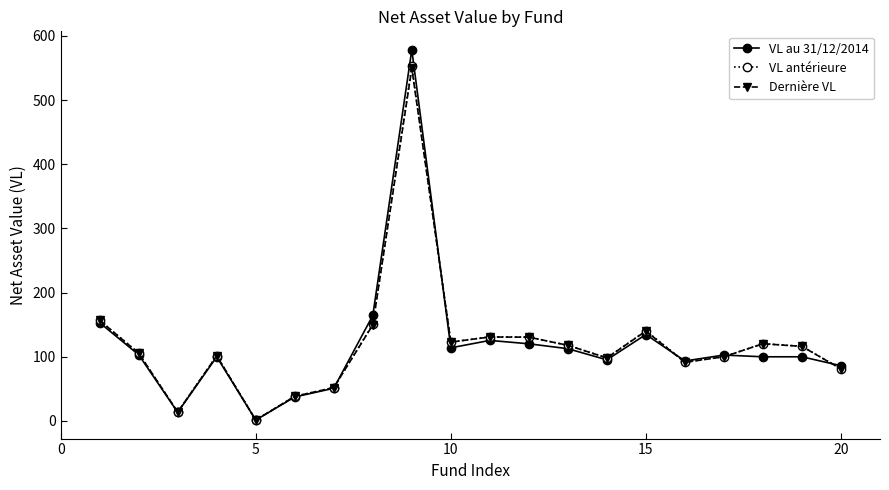

What is the value of the VL antérieure point at the 16th from the left?

92.2